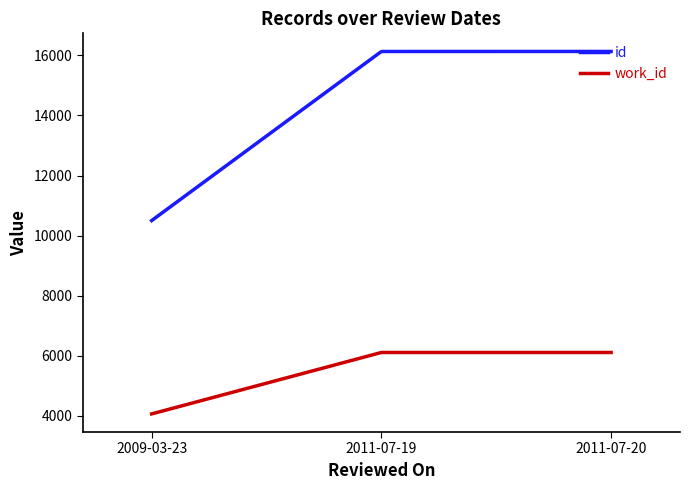

Which series has the largest range (max minus min)?

id